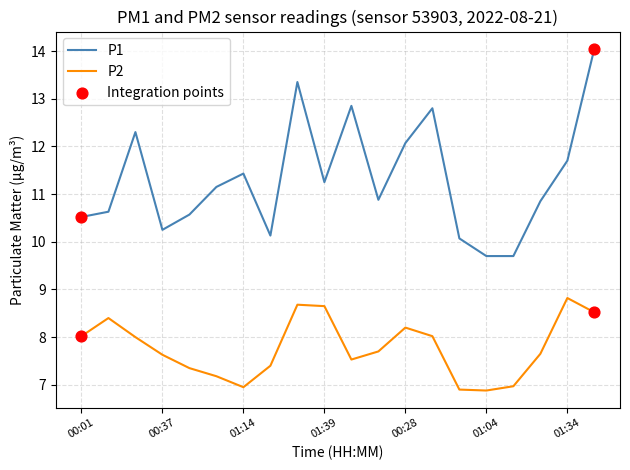

Which series has the largest range (max minus min)?

P1